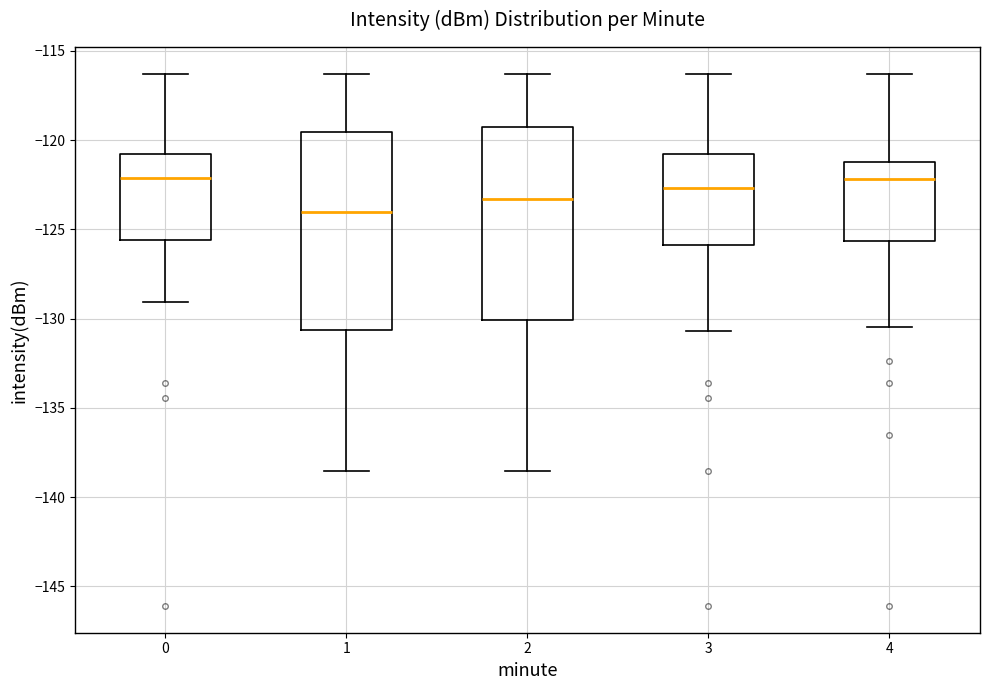

Where does the upper whisker of the box at x = 2 end on the y-axis? The values are not printed on the chart, so give them approximately, as read against the axis.

-116.5